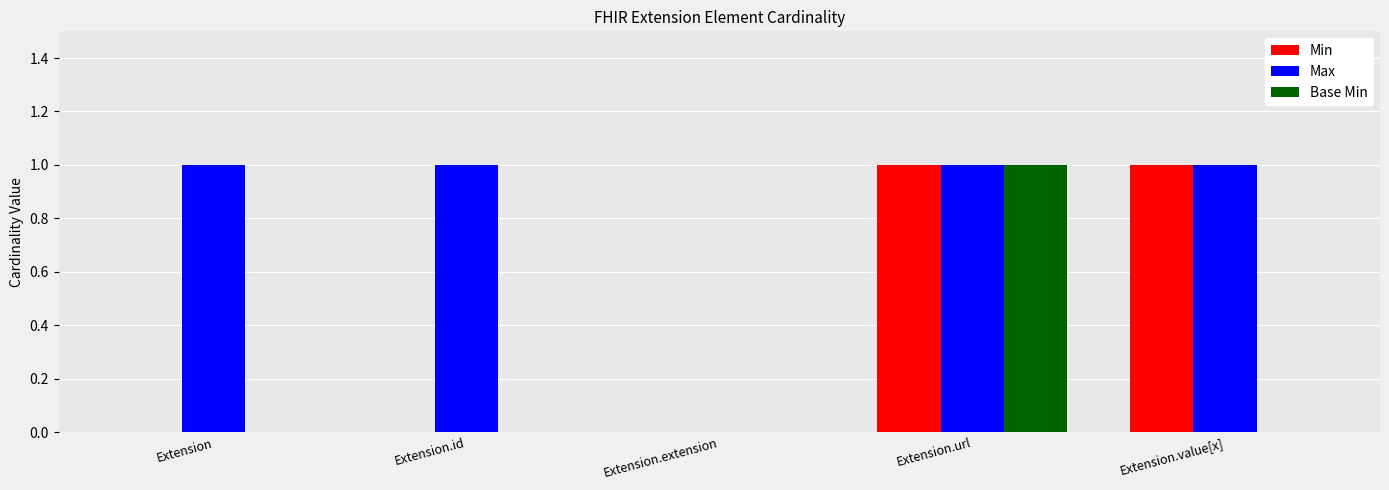

What is the total value across all series at Extension.id?

1